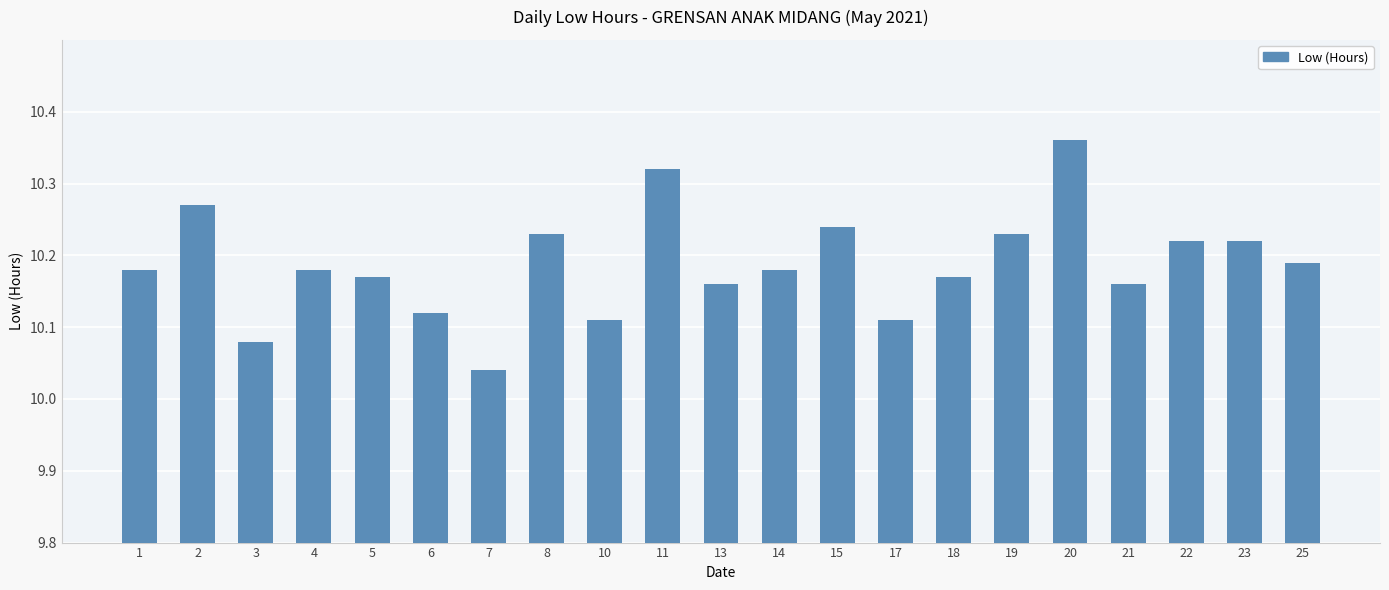

The value at 15 is 14.6. True or false?

False